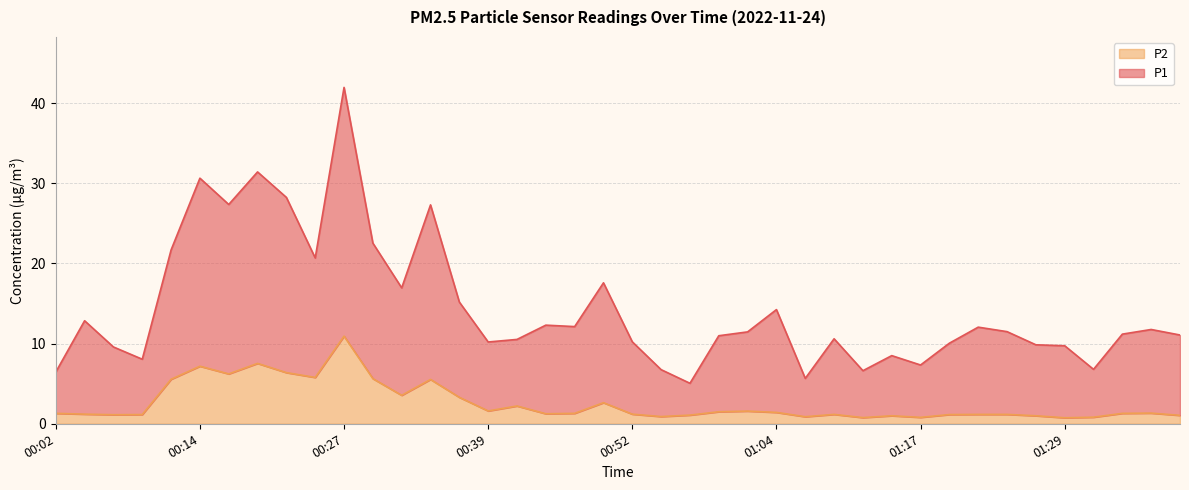

Is the value of P2 at 01:29 greater than the value of P1 at 00:22?

No